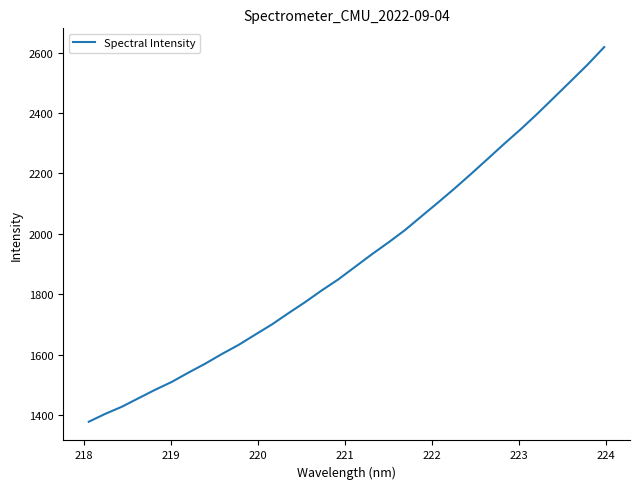

What is the average value?

1915.6